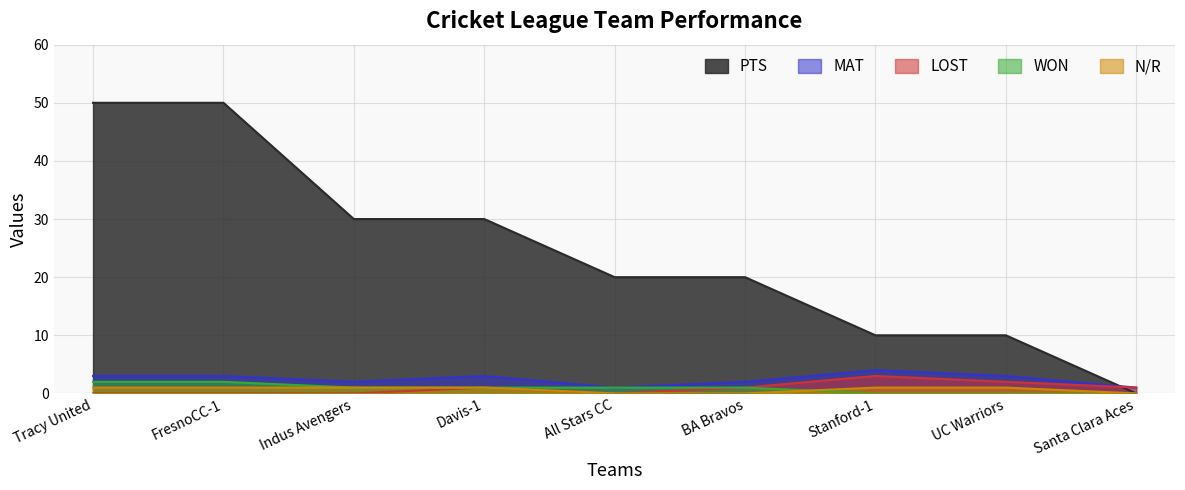

Is it true that PTS equals 50 at Tracy United?

True